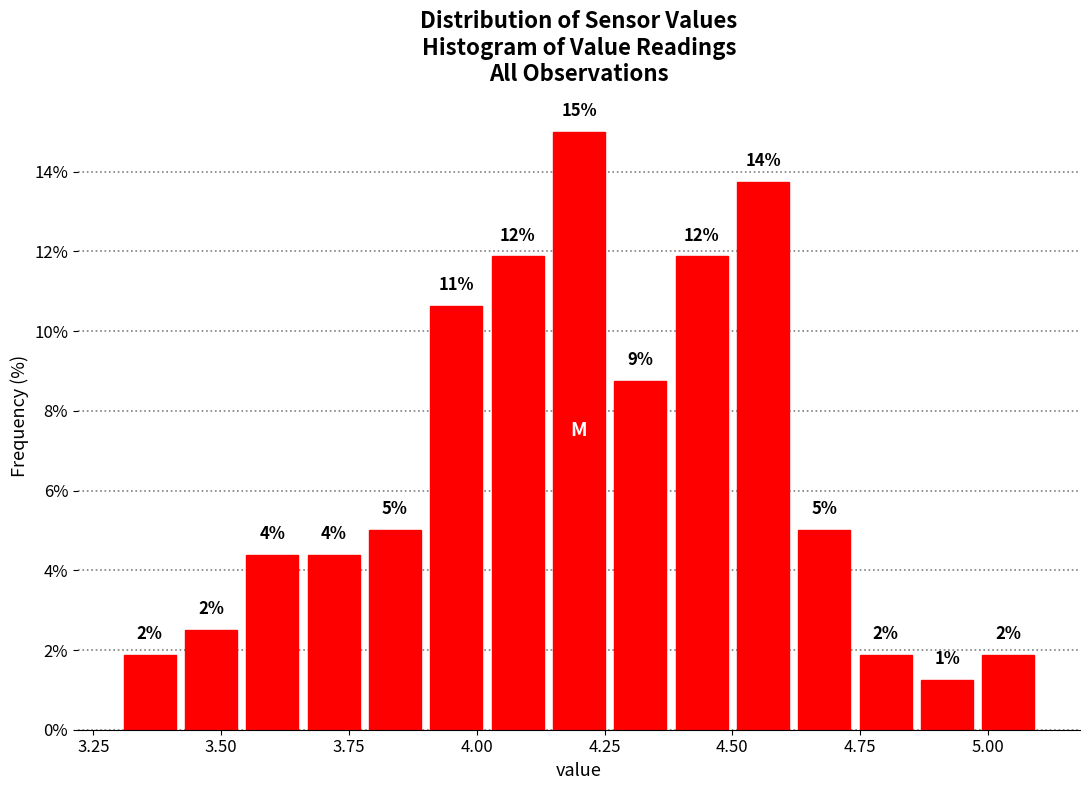

Around what value on the x-axis is the tallest bar? Give the approximate position of its centre, as read against the axis.

4.20